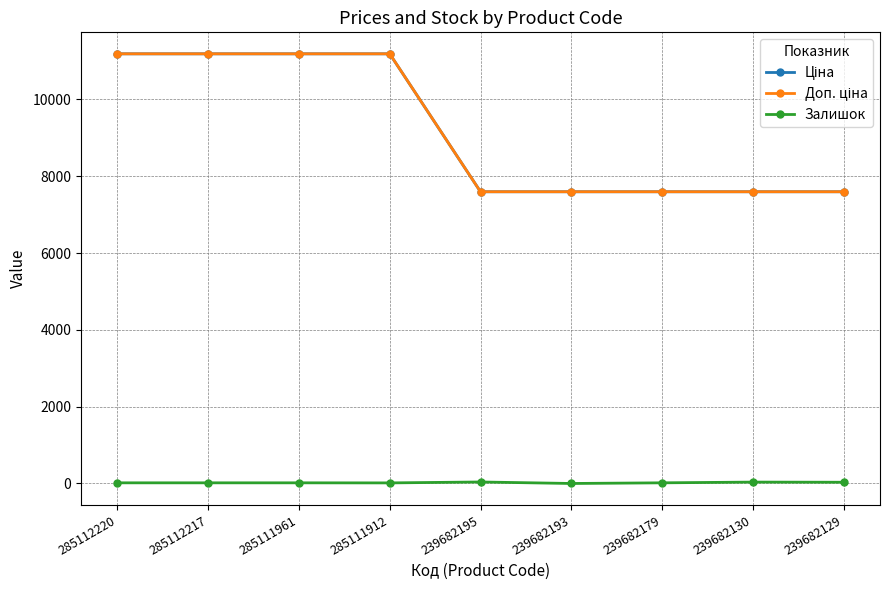

The value of Залишок at 239682130 is 36.0. True or false?

True